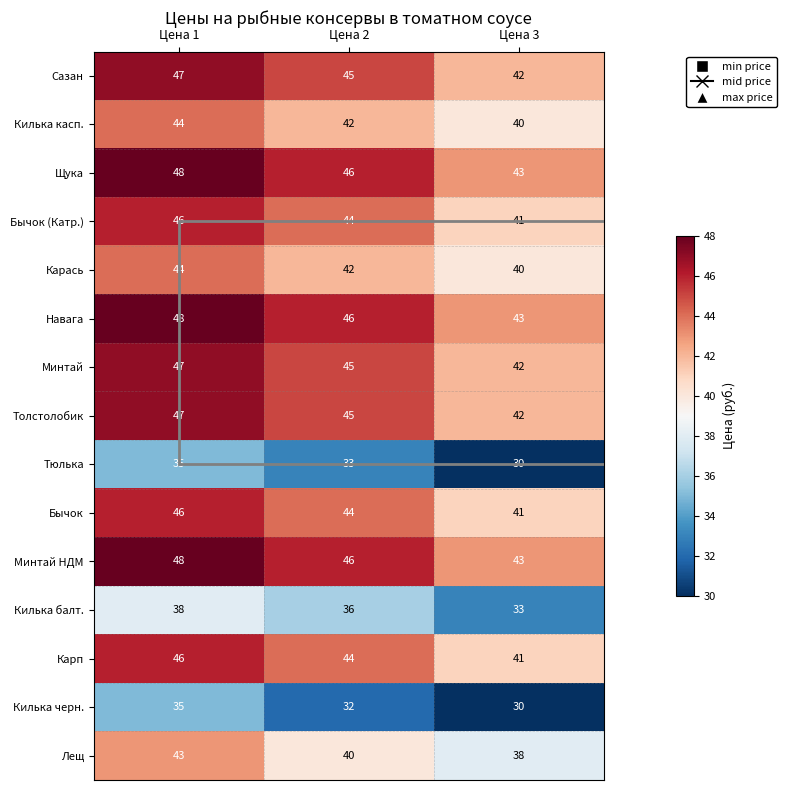

What is the spread (max minus min) of values at Цена 1?

13